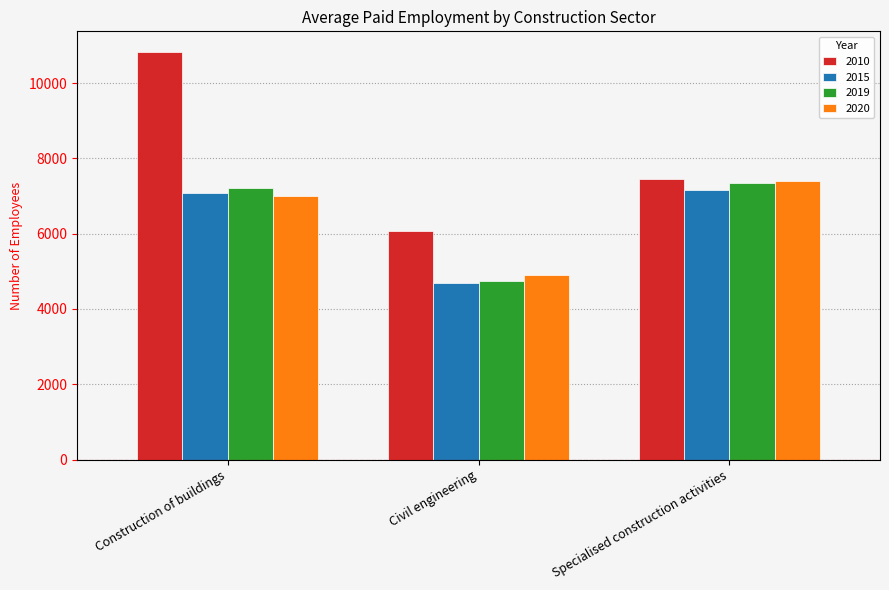

What is the label of the 1st bar from the right?

Specialised construction activities